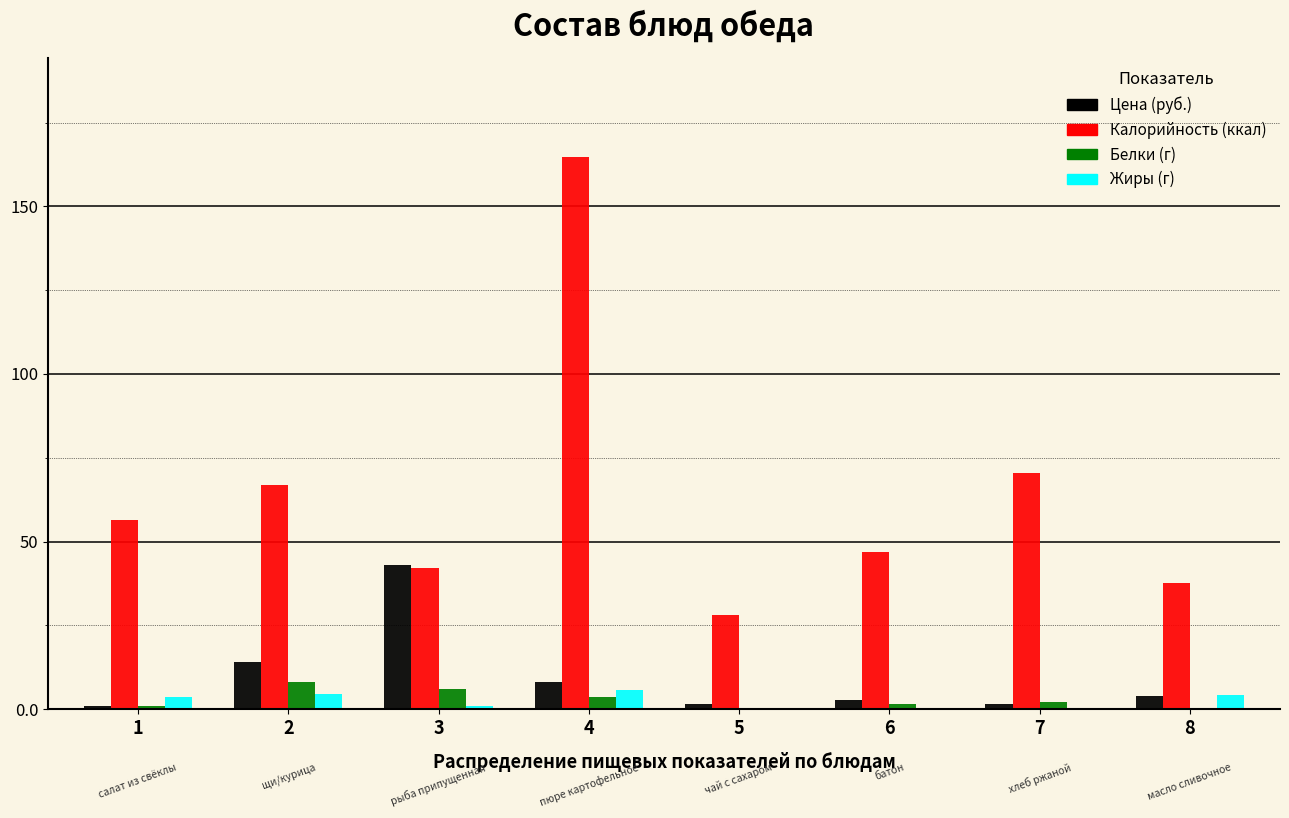

What is the maximum value for Калорийность (ккал)?

164.7